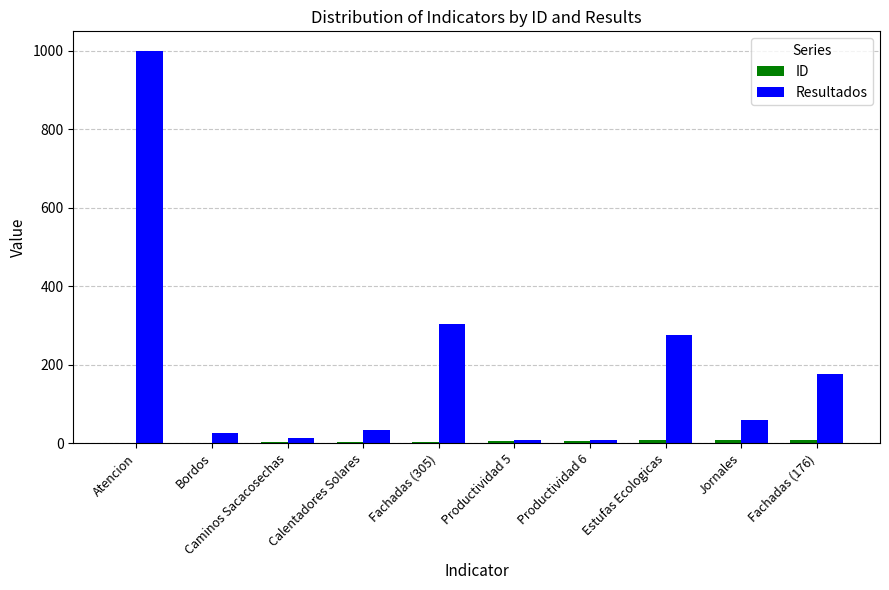

The value of Resultados at Bordos is 26. True or false?

True